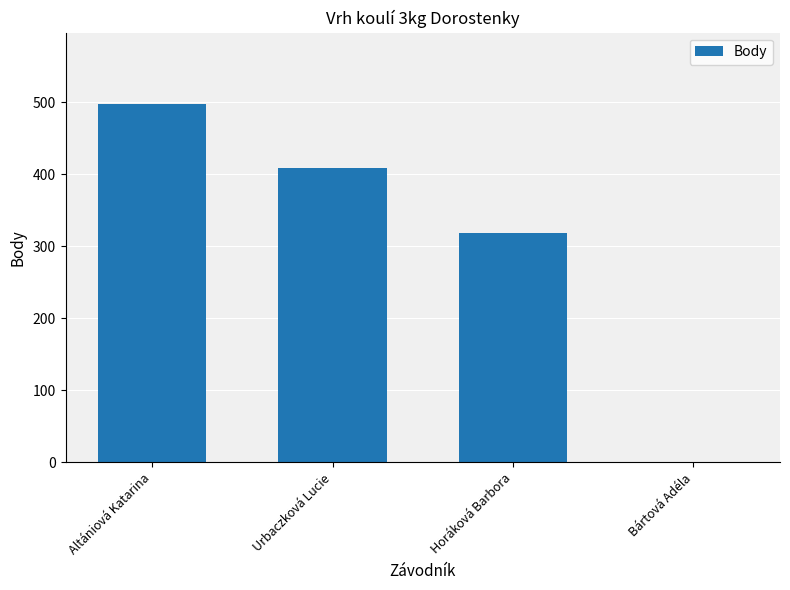

What is the maximum value shown in the chart?

497